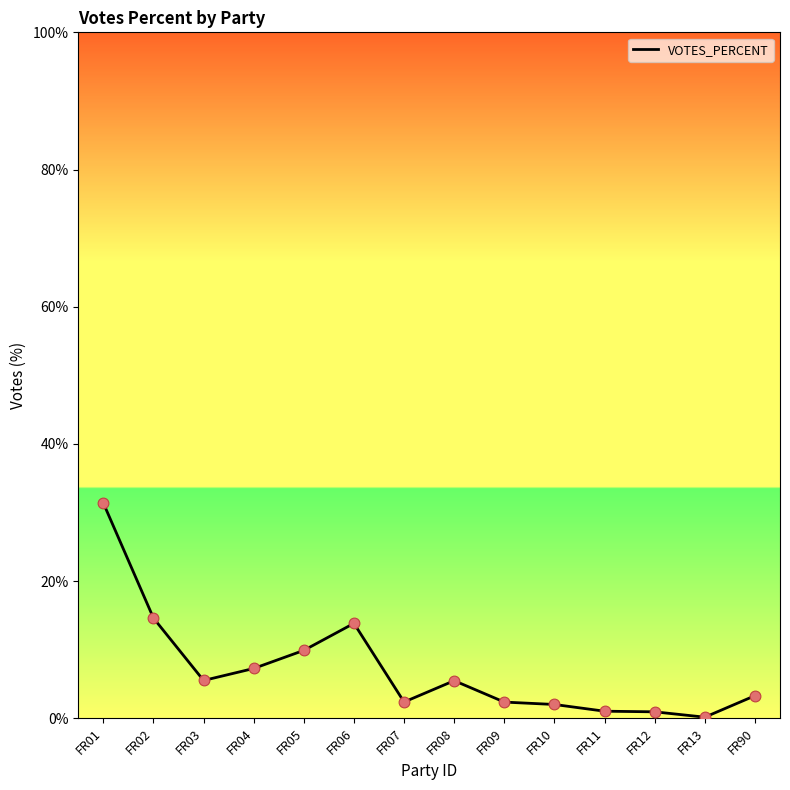

What is the ratio of the value at FR12 to the value at FR05?

0.1